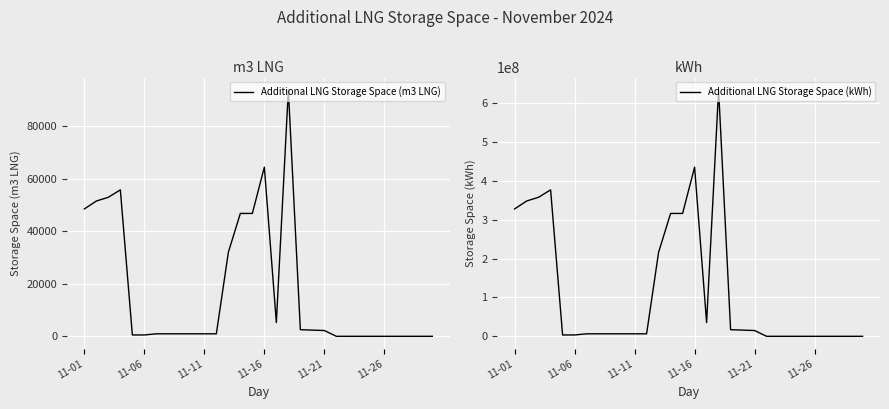

True or false: Additional LNG Storage Space (m3 LNG) and Additional LNG Storage Space (kWh) intersect in this chart.

False